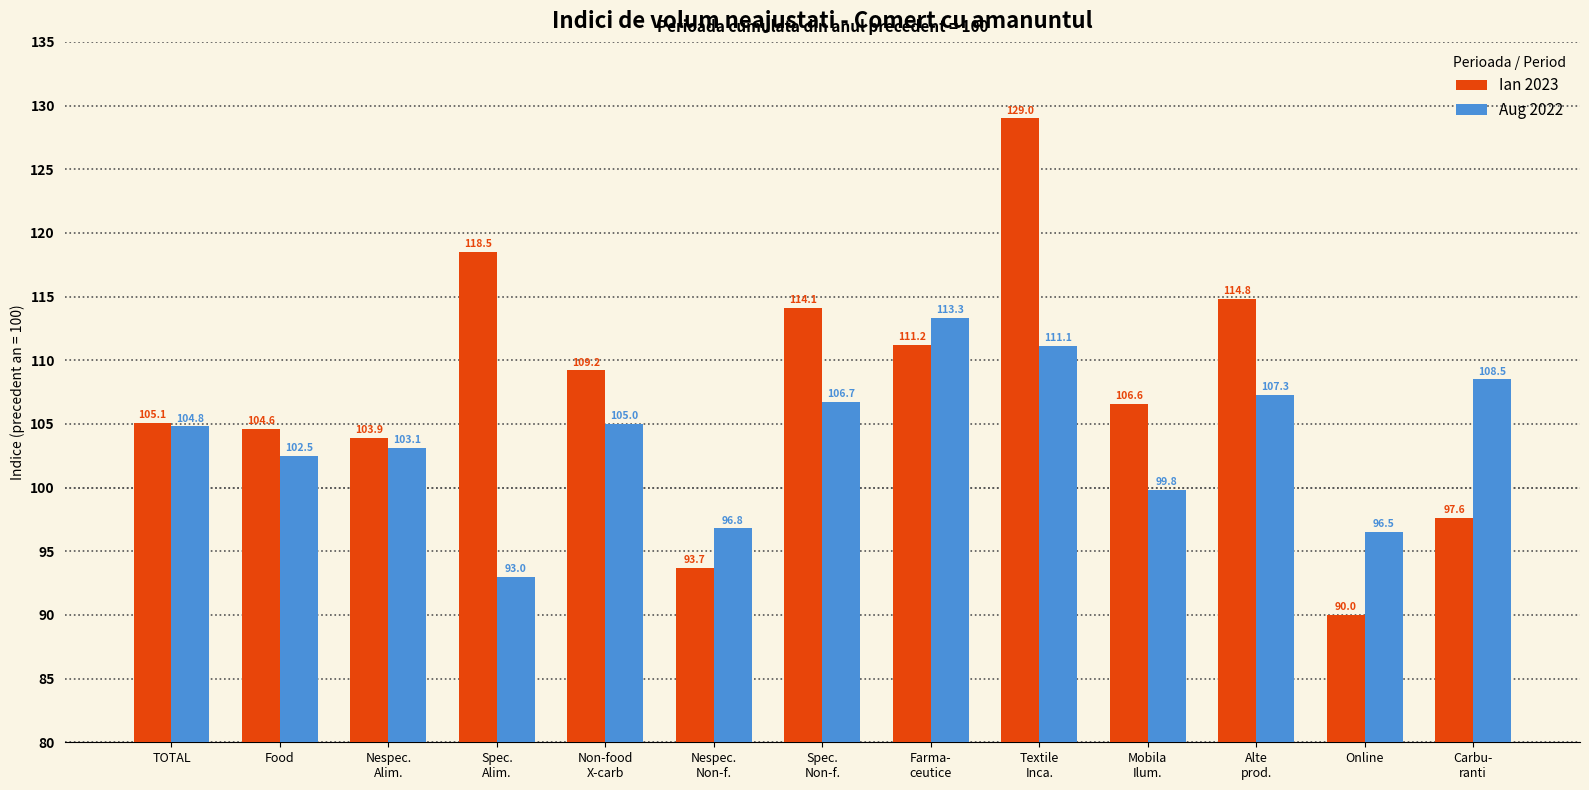

What is the smallest value displayed?

90.0